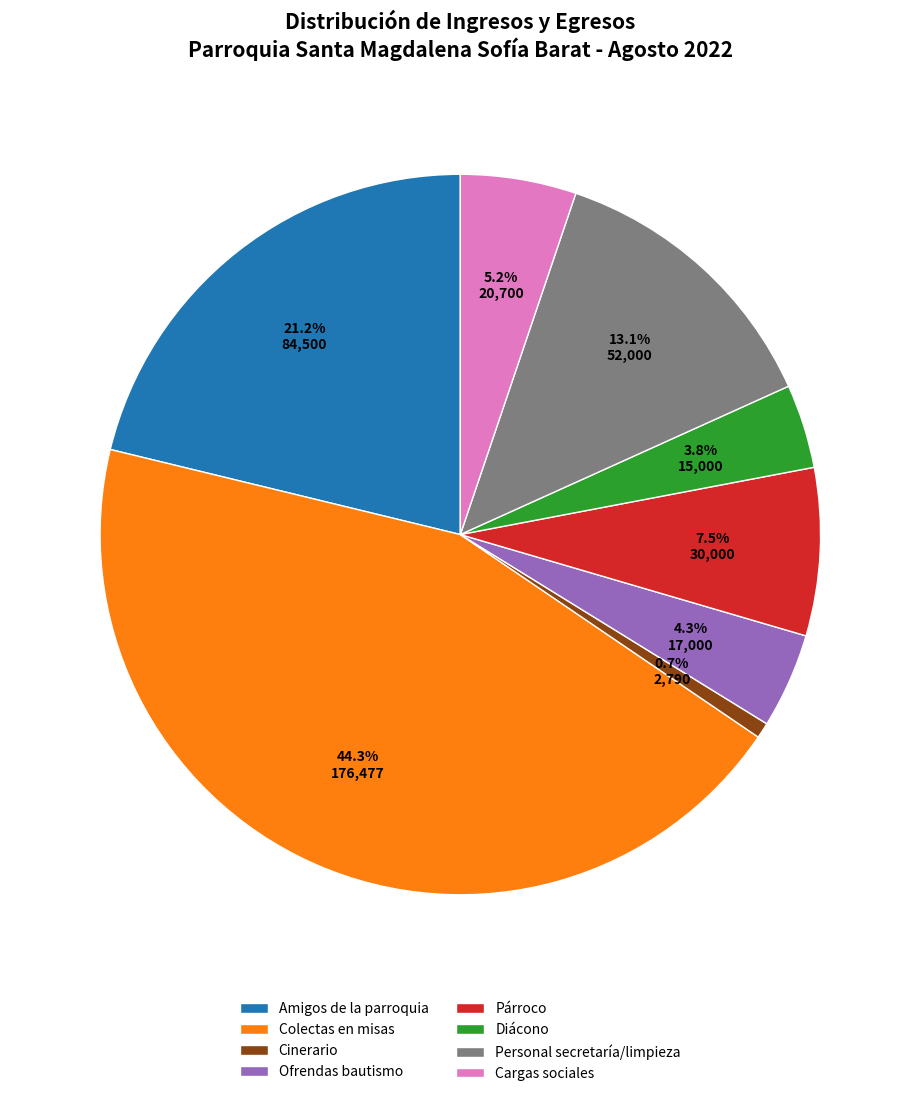

Does any single category account for the majority?

No